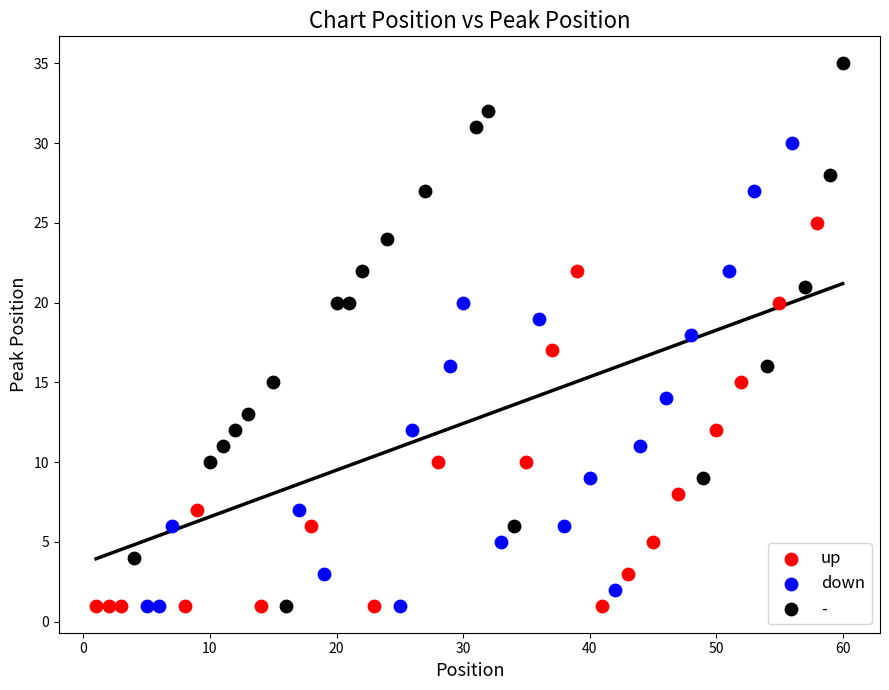

Which series has the largest Y range (max minus min)?

-